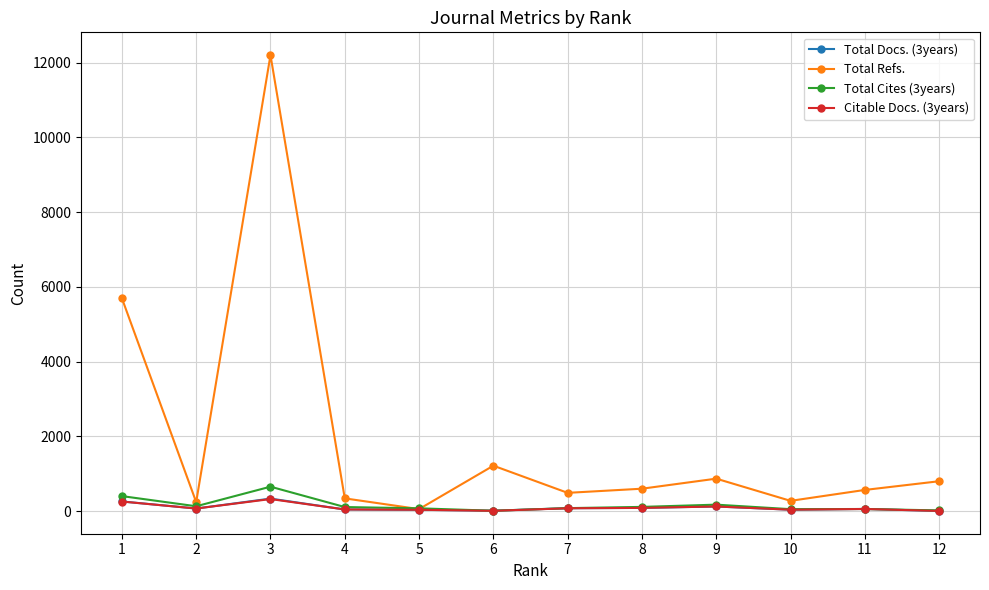

What is the maximum value shown in the chart?

12203